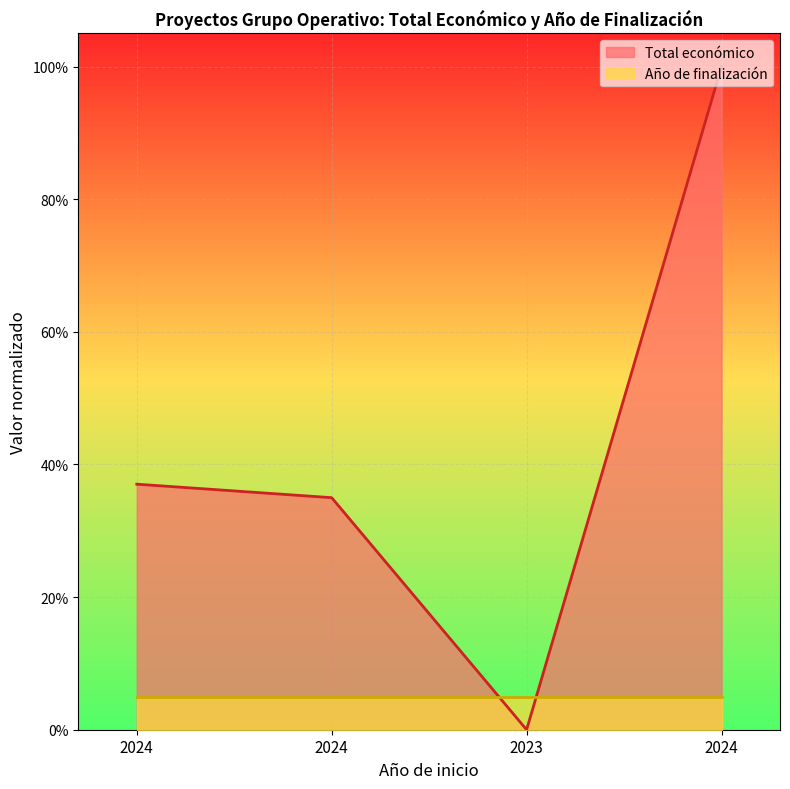

True or false: the data shows 0.5 at 2024.

False